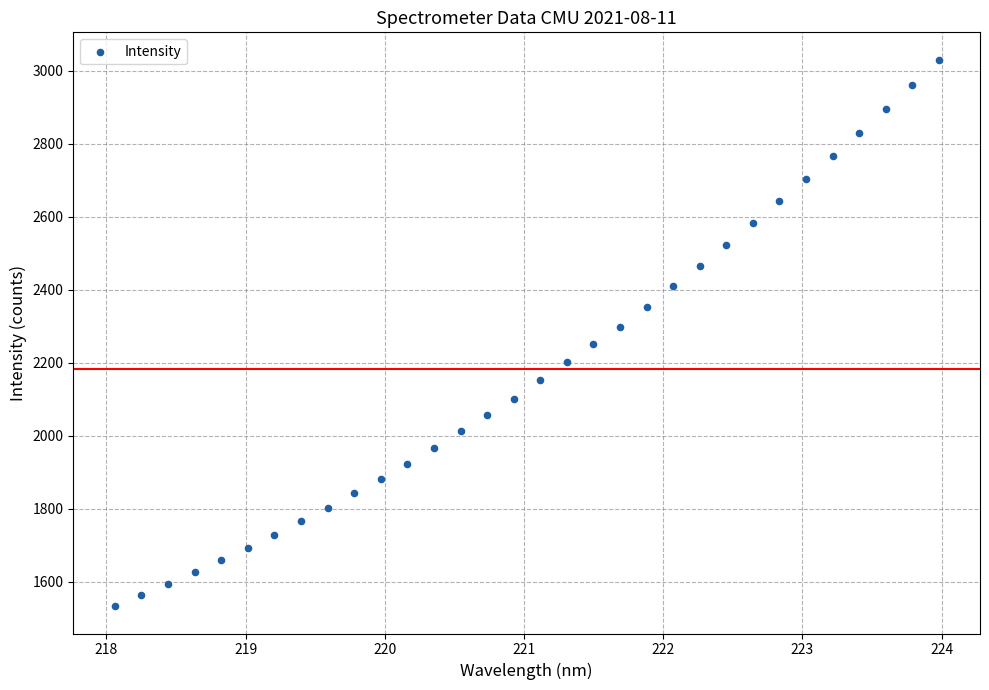

What is the range of Y values (max minus min)?

1497.4